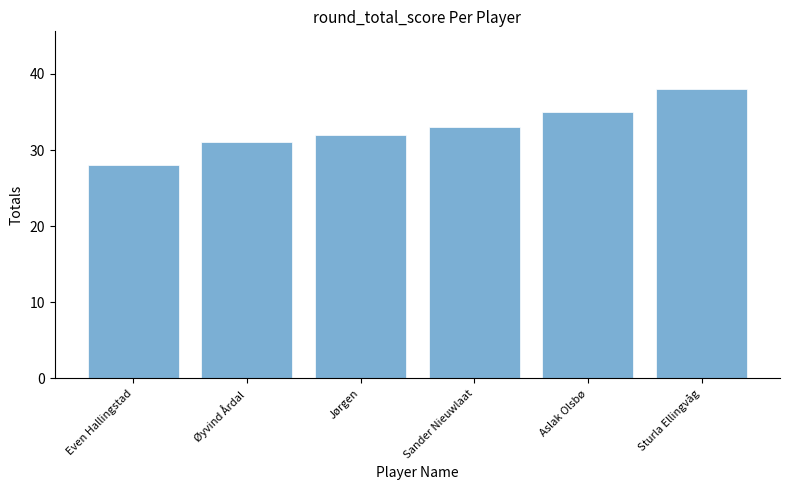

What is the change in value from Øyvind Årdal to Sturla Ellingvåg?

+7